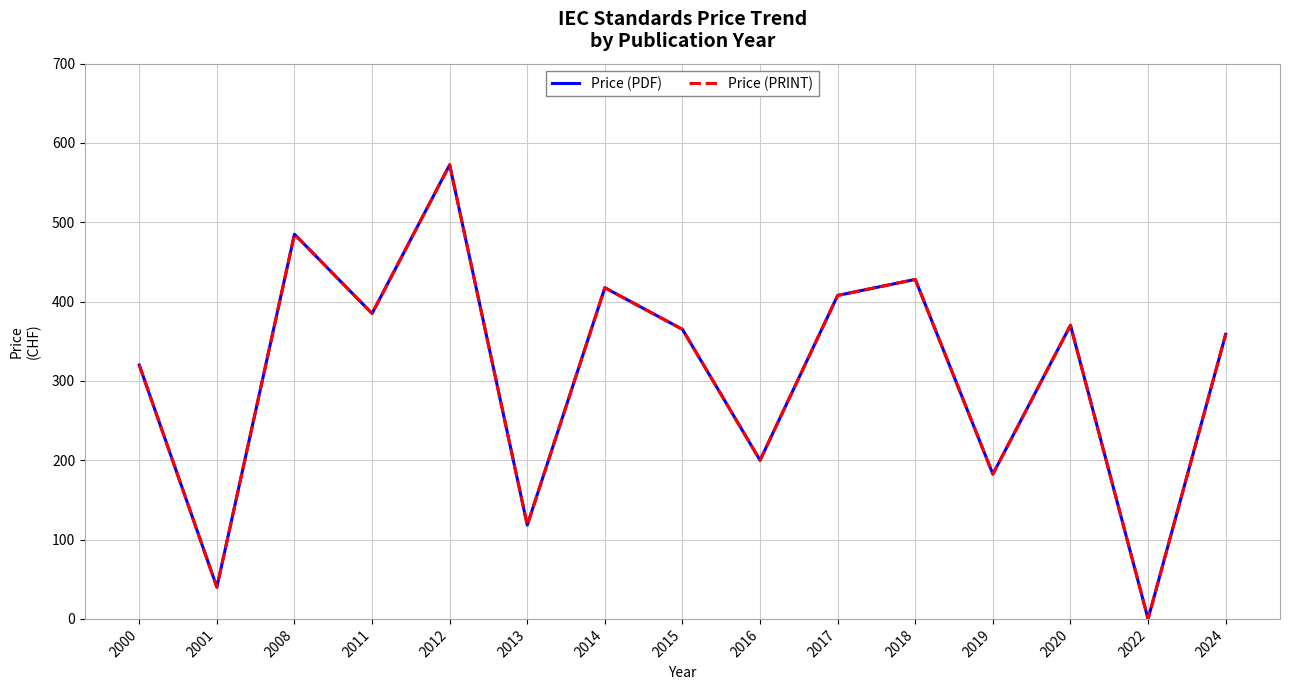

Where is the first local minimum for Price (PDF)?

2001